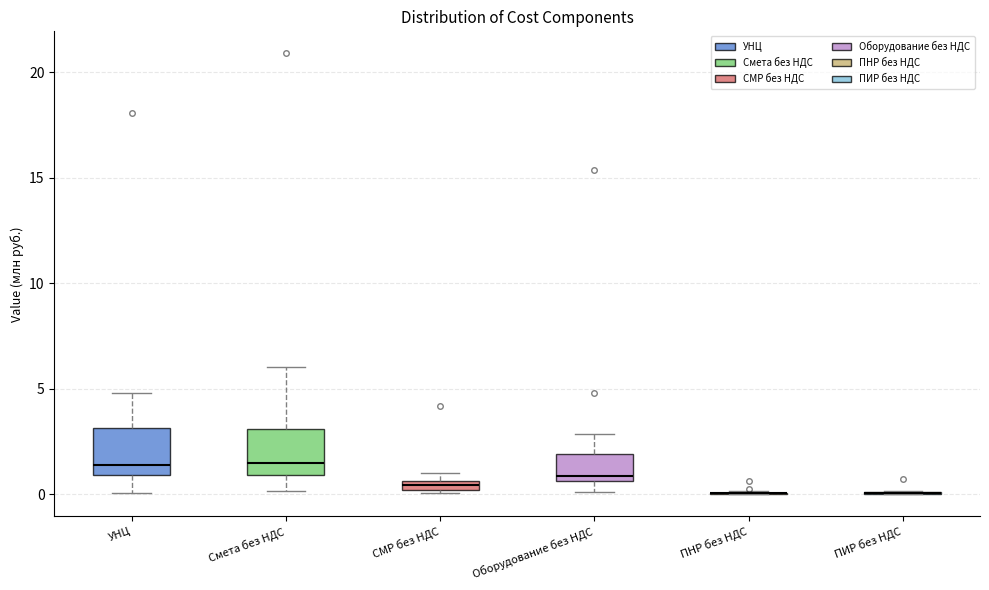

Where does the lower whisker of the box for Смета без НДС end on the y-axis? The values are not printed on the chart, so give them approximately, as read against the axis.

0.0